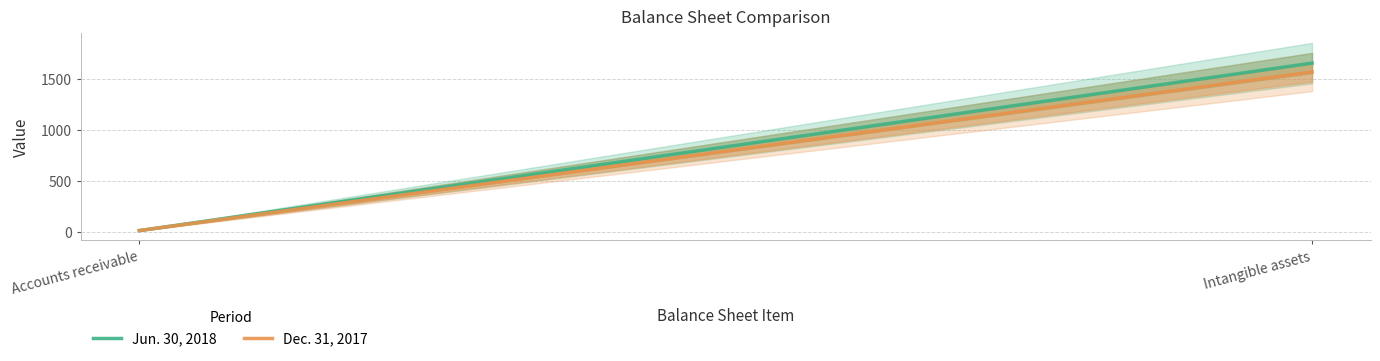

What is the sum of all Dec. 31, 2017 values?

1576.9